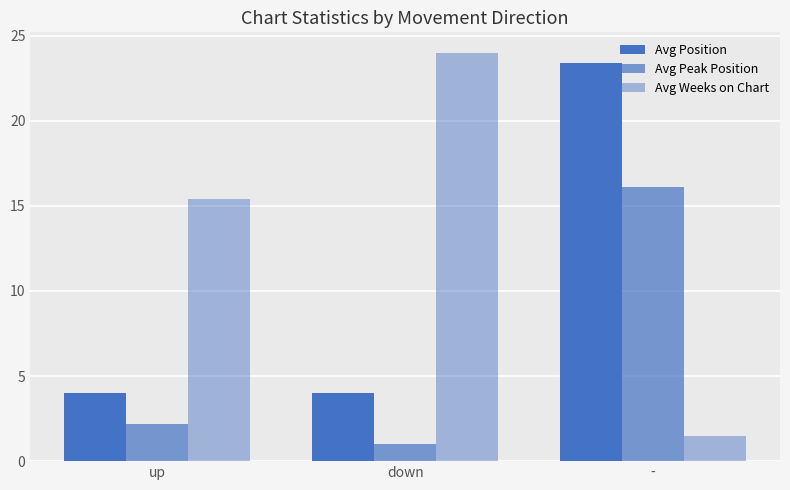

At which category is the sum across all series the highest?

-